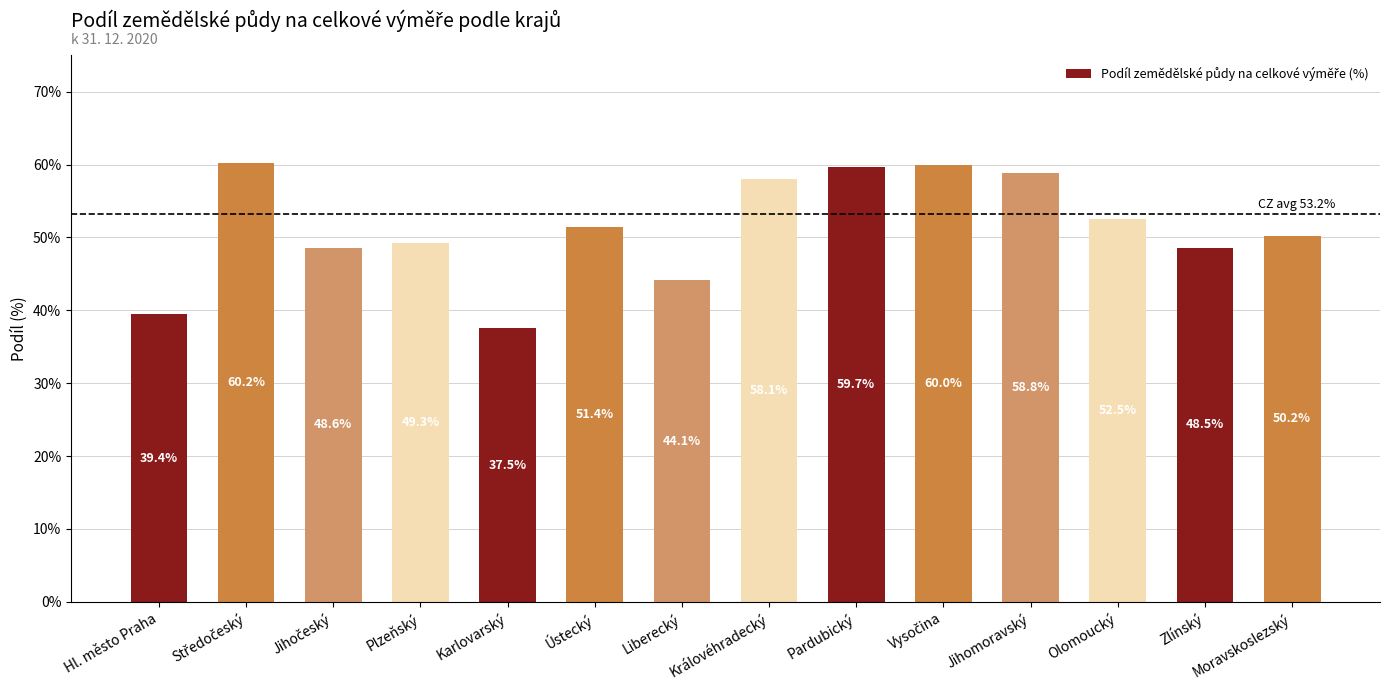

What is the sum of all values?

718.5